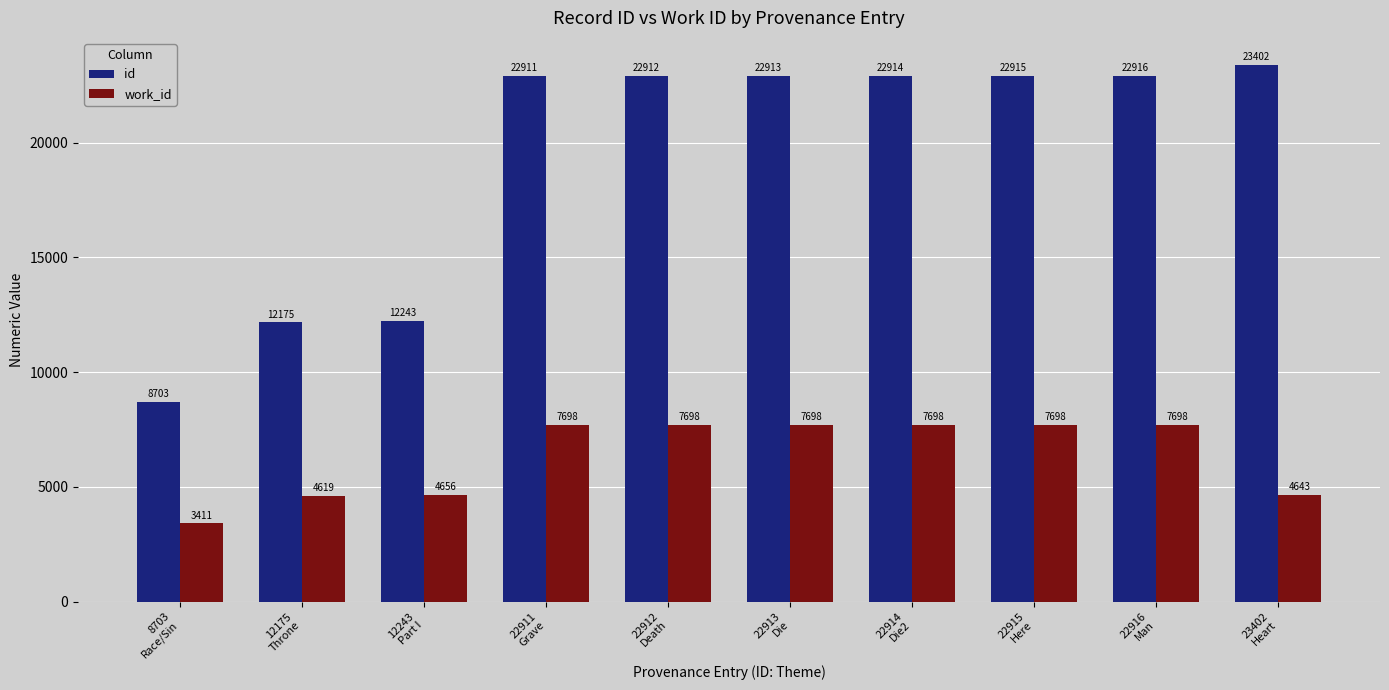

Rank the series by their average value, from highest to lowest.

id, work_id